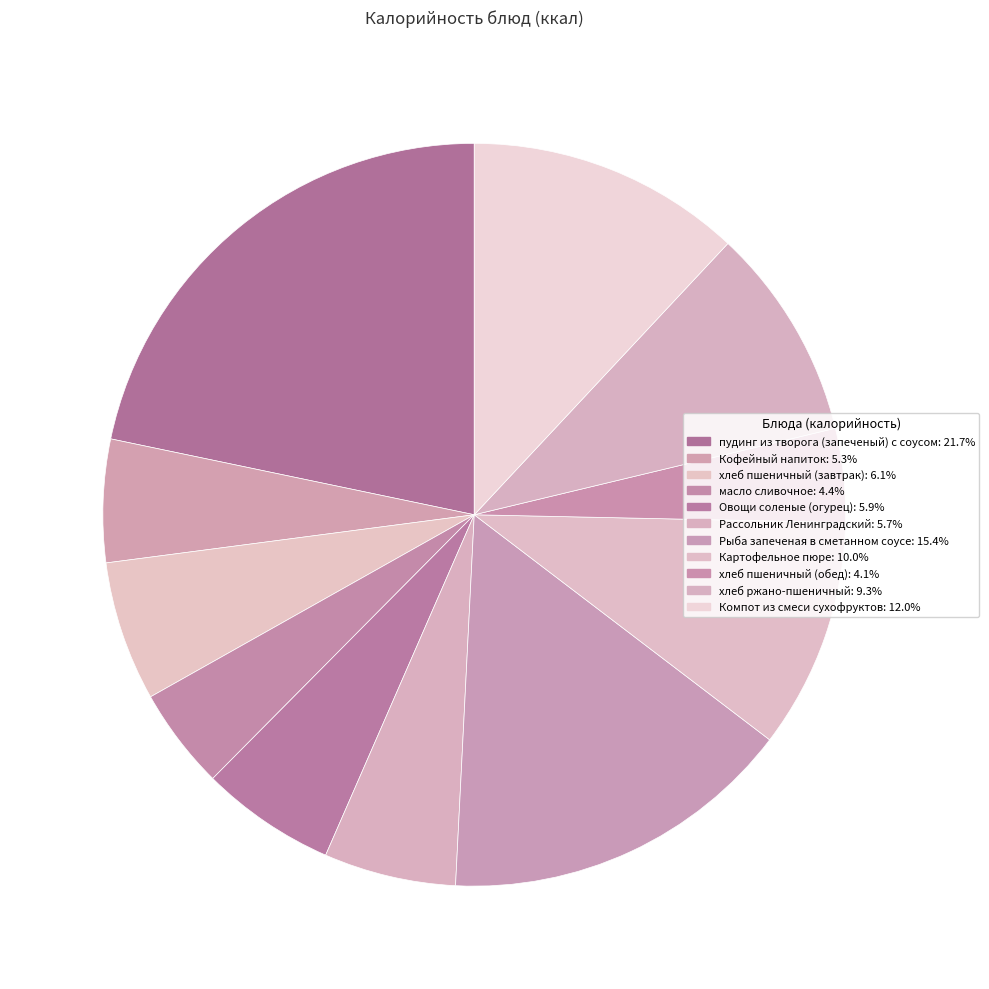

How many slices are in this pie chart?

11